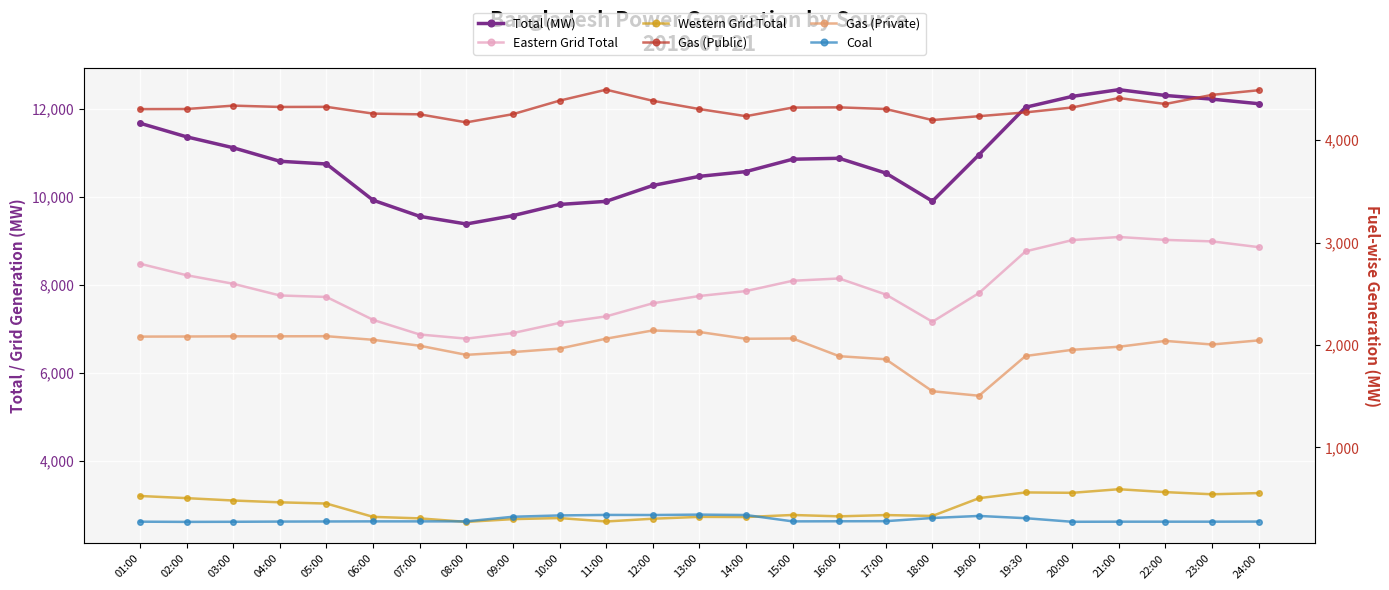

At which category does Eastern Grid Total reach its first local peak?

16:00